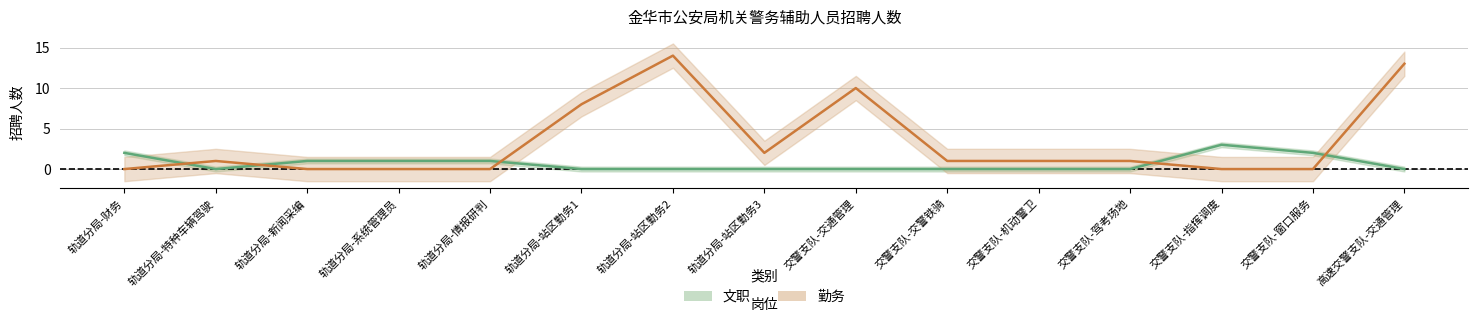

What is the sum of all 勤务 values?

51